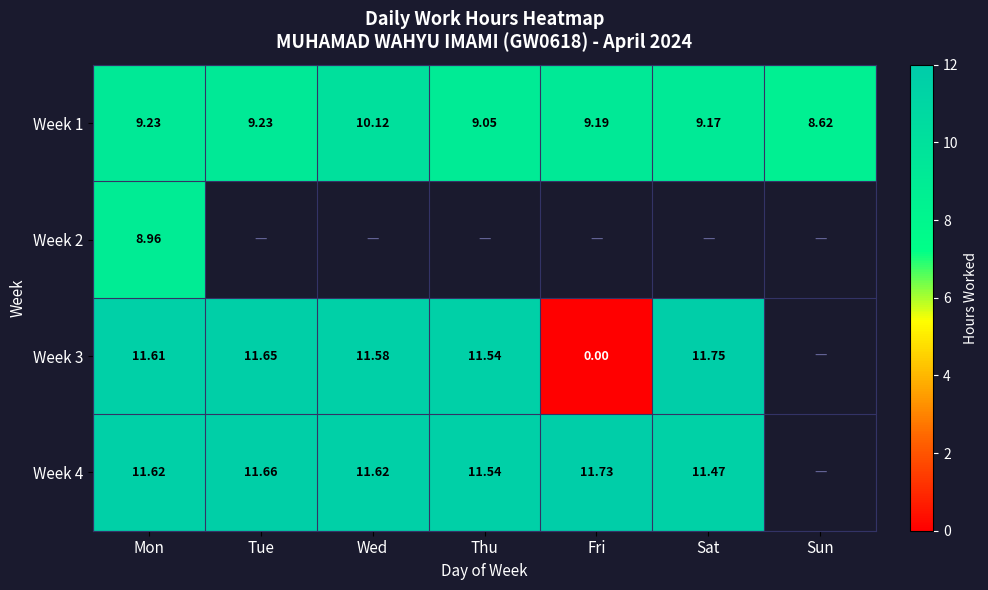

At which label does Week 1 first exceed 9?

Mon